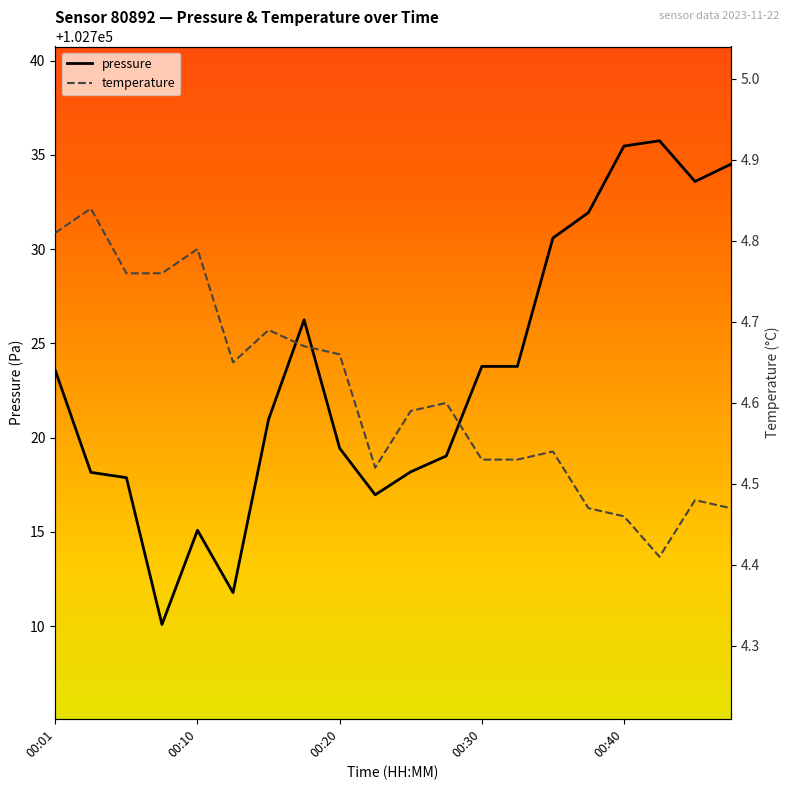

Is it true that pressure equals 70771.5 at 00:20?

False